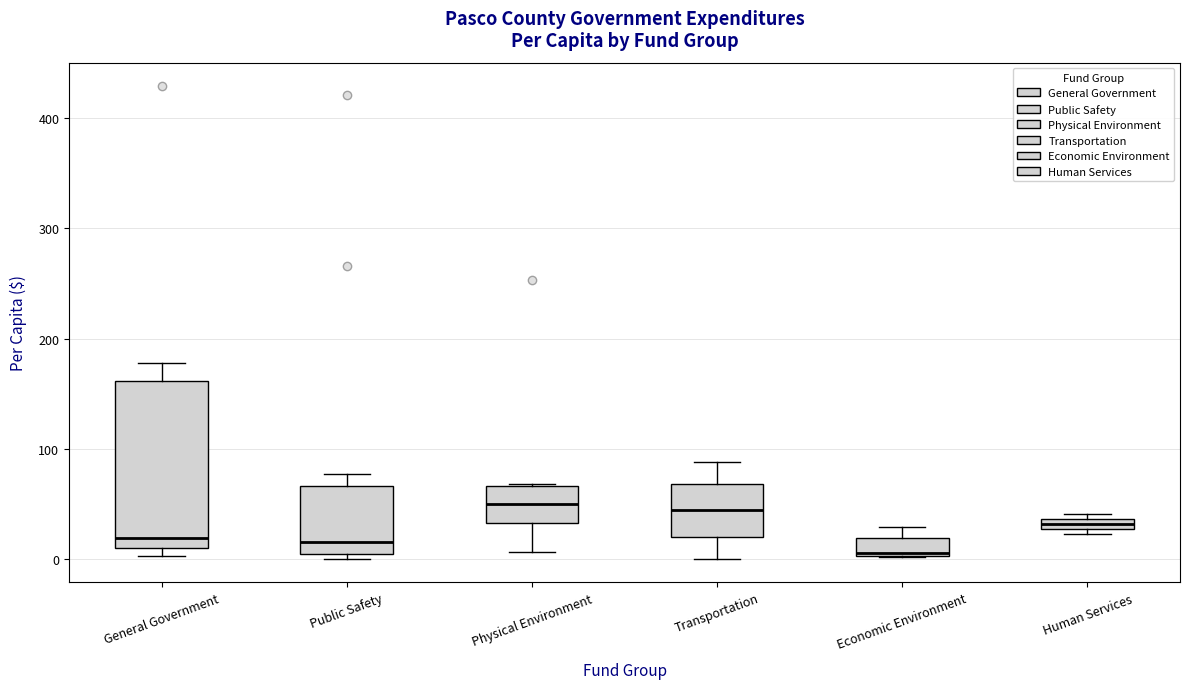

Where does the median line of the box for Transportation sit on the y-axis? The values are not printed on the chart, so give them approximately, as read against the axis.

40